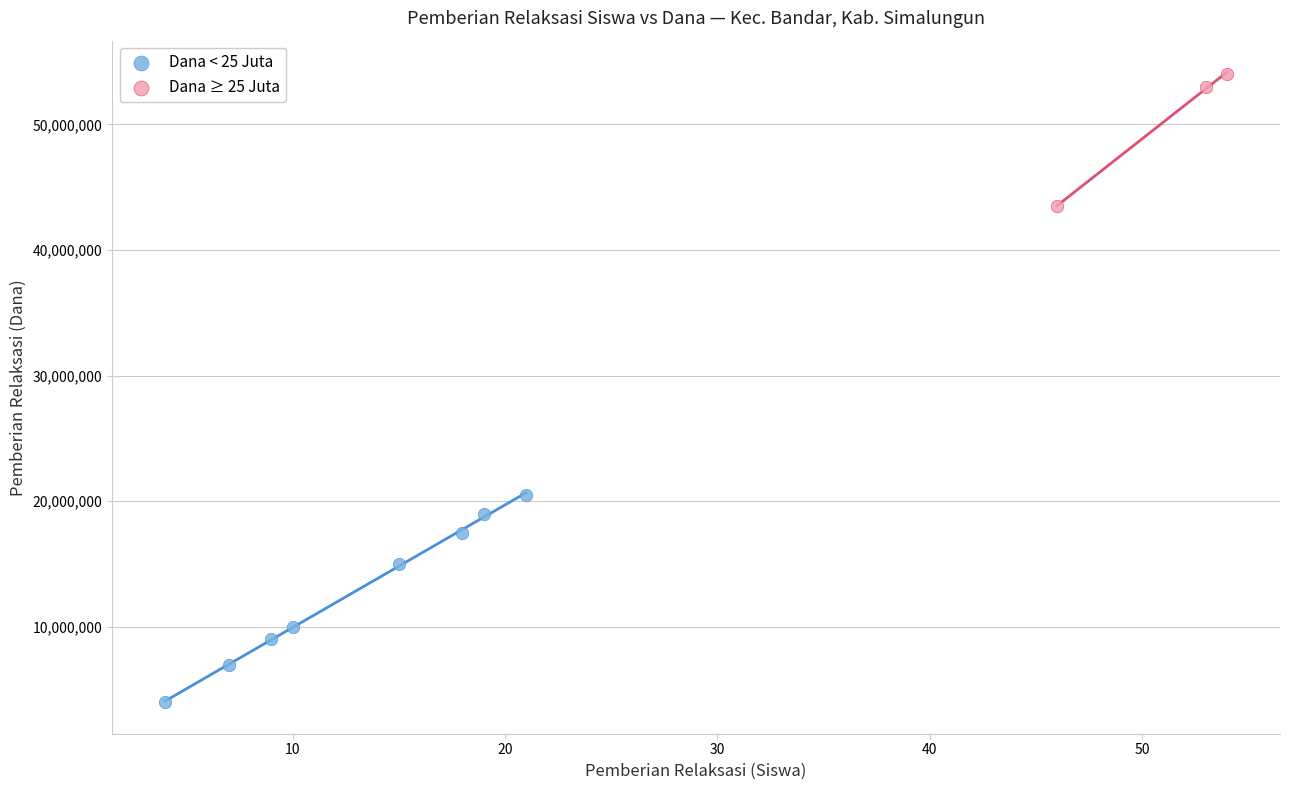

What are all the series names shown in the legend?

Dana < 25 Juta, Dana ≥ 25 Juta